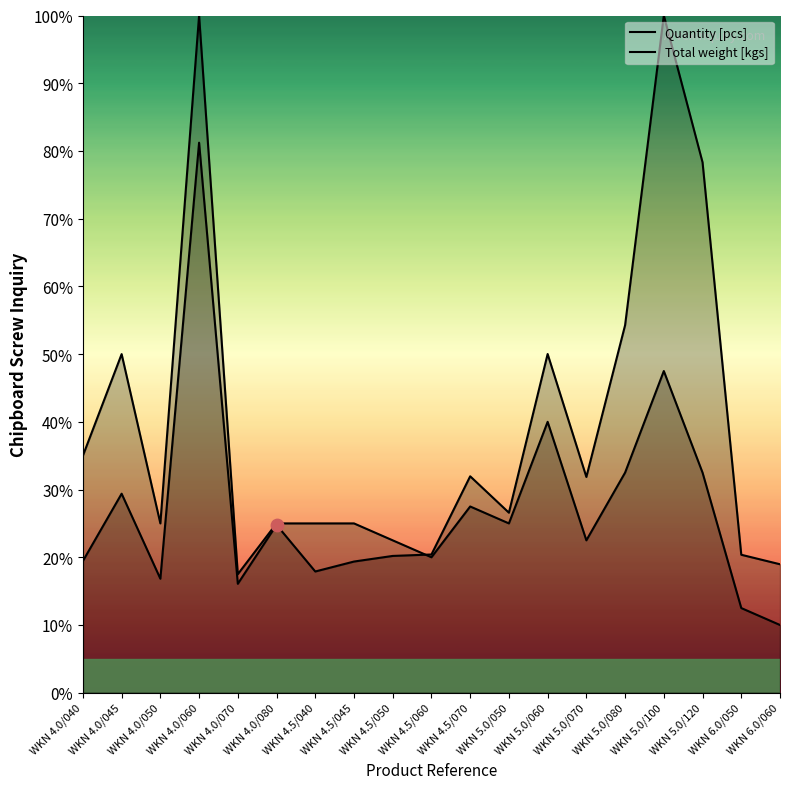

What is the total value across all series at WKN 4.5/070?

59.5